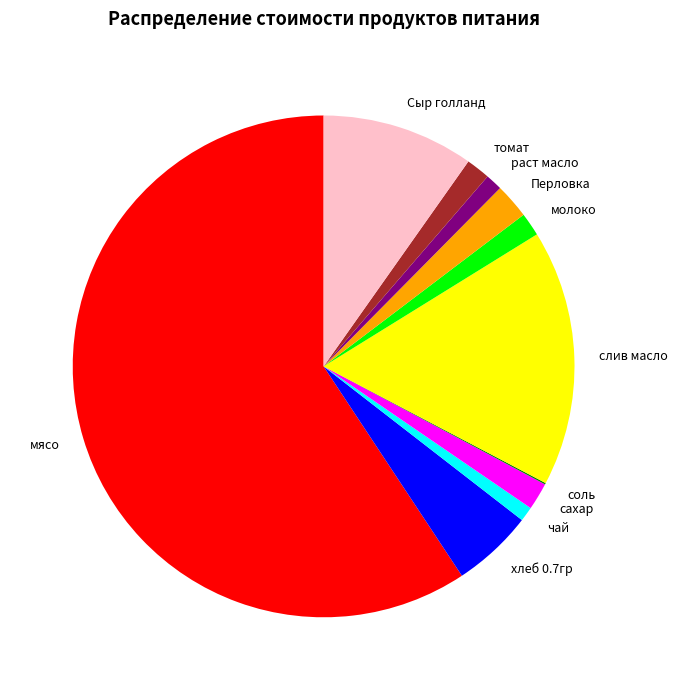

The слив масло slice represents 17% of the pie. True or false?

True